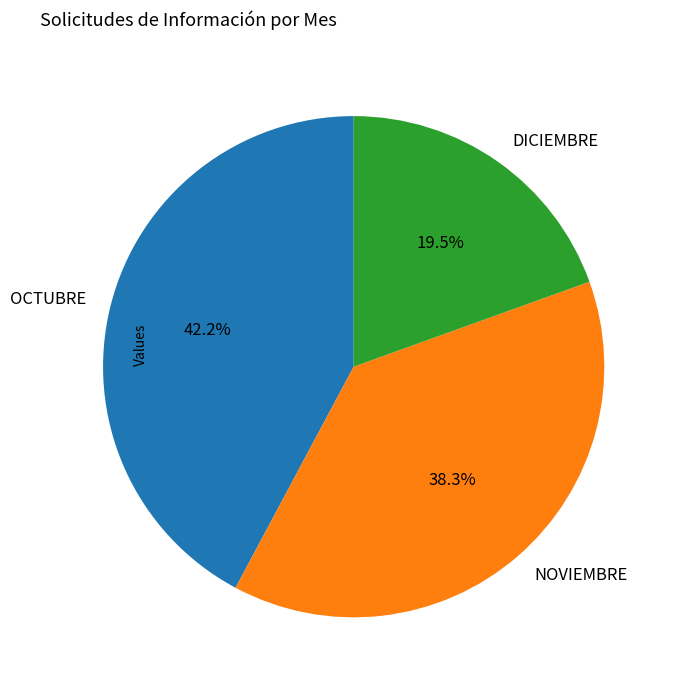

To the nearest percent, what percentage of the pie is OCTUBRE?

42%